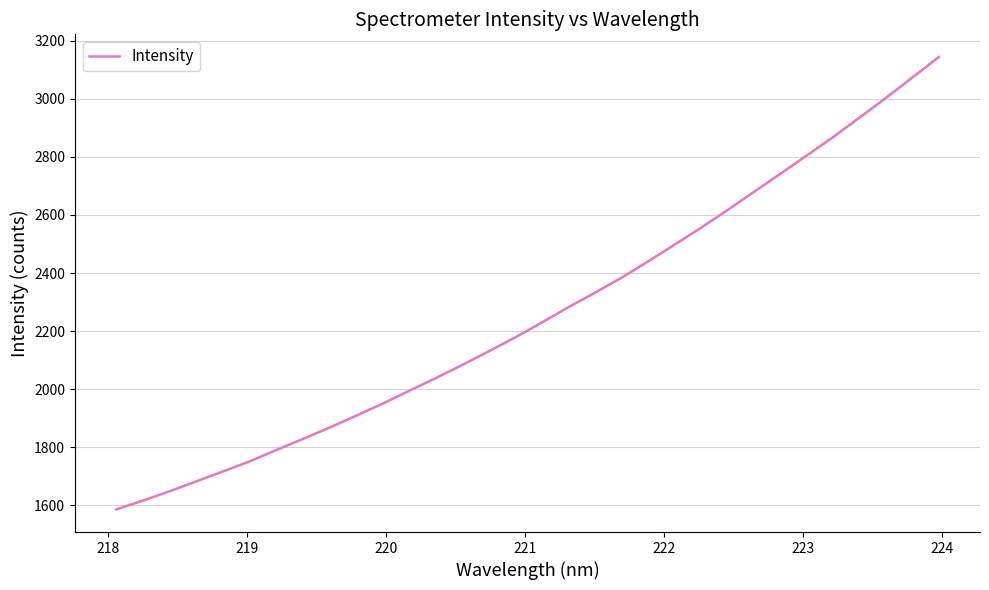

What is the smallest value displayed?

1585.7